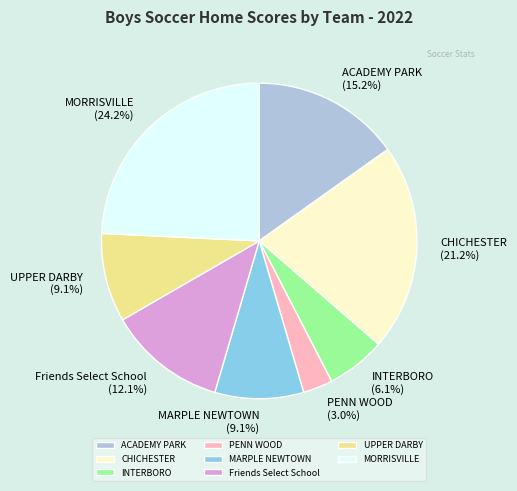

Approximately how many times larger is the value at MARPLE NEWTOWN compared to UPPER DARBY?

1.0